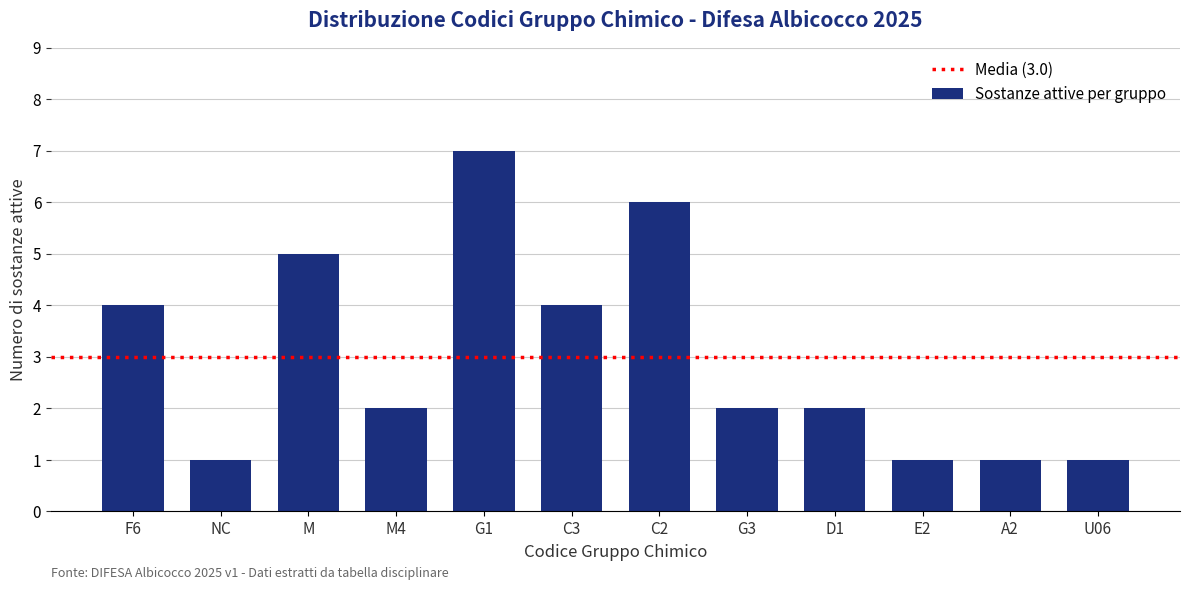

Reading left to right, extract all data points from this chart.

F6=4	NC=1	M=5	M4=2	G1=7	C3=4	C2=6	G3=2	D1=2	E2=1	A2=1	U06=1